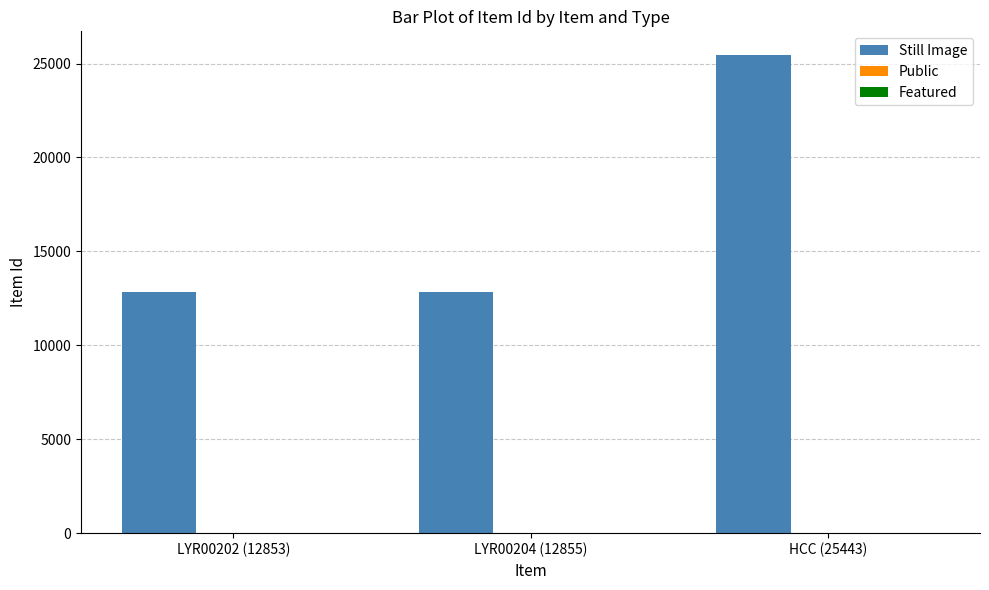

What is the sum of all Still Image values?

51151